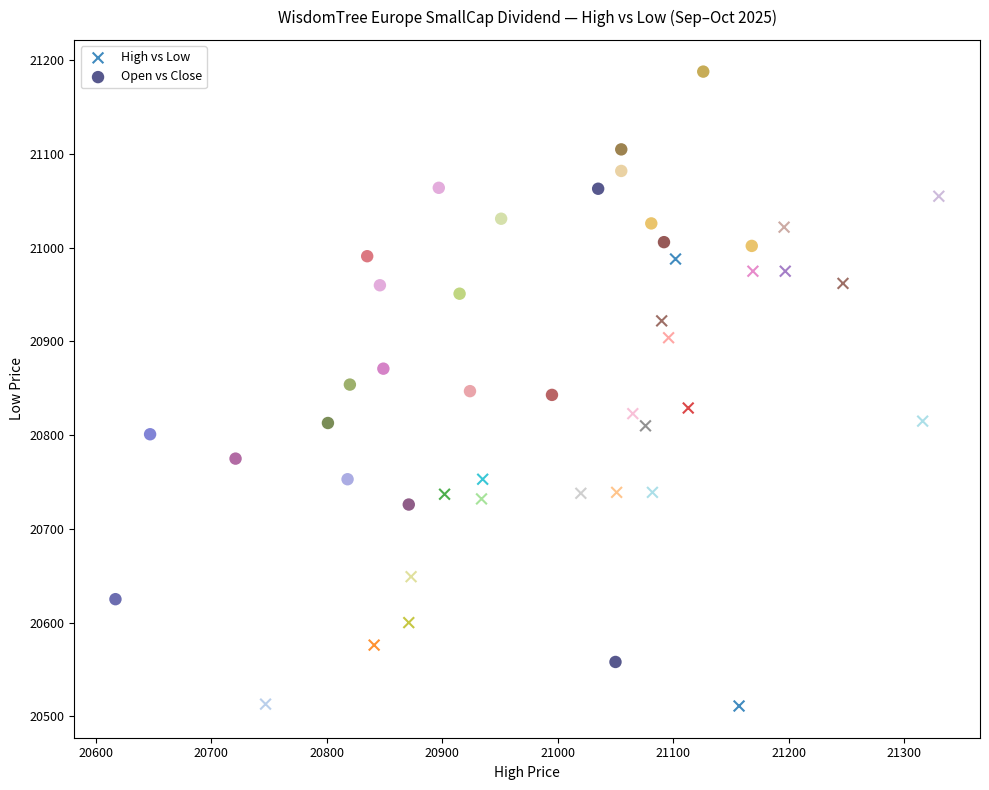

Which series reaches the maximum Y coordinate?

Open vs Close